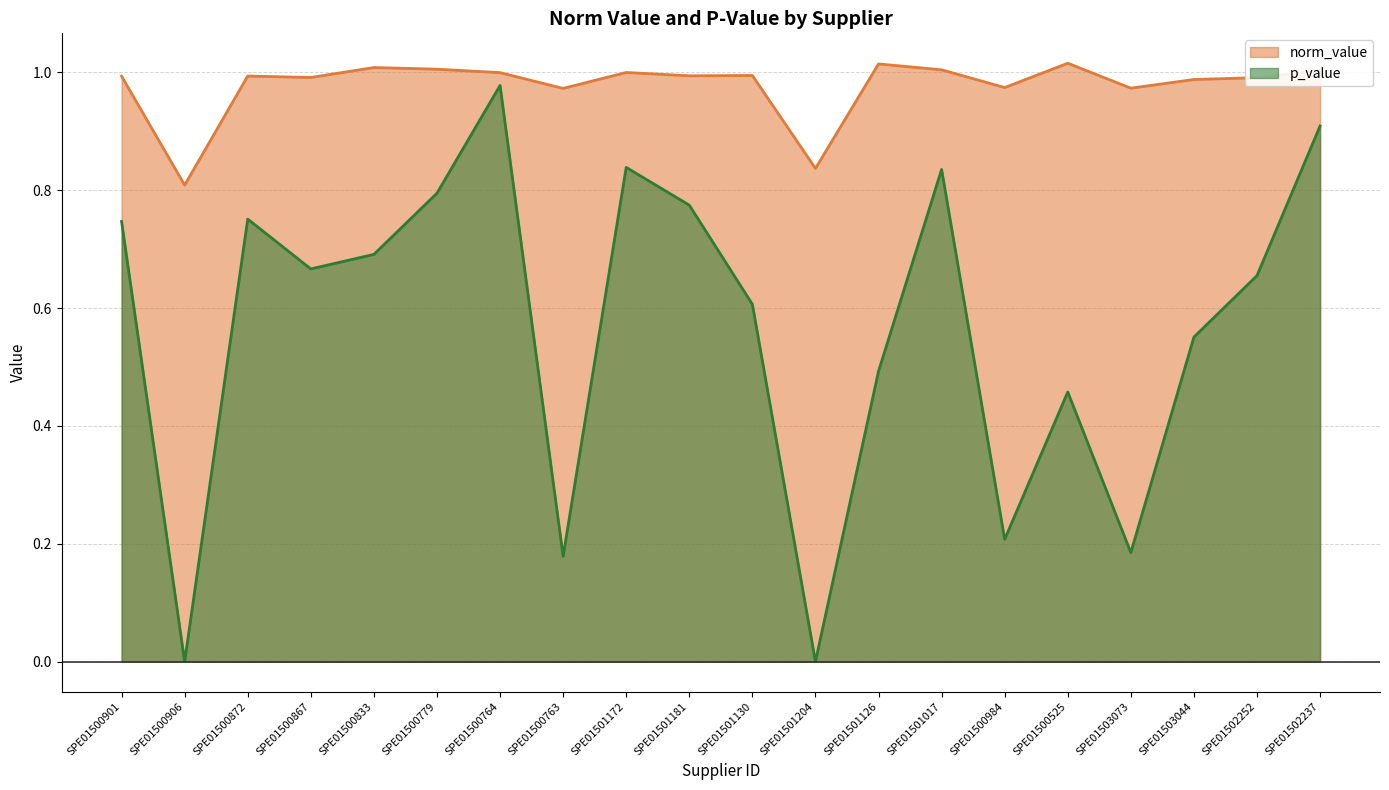

What is the spread (max minus min) of values at SPE01501017?

0.2